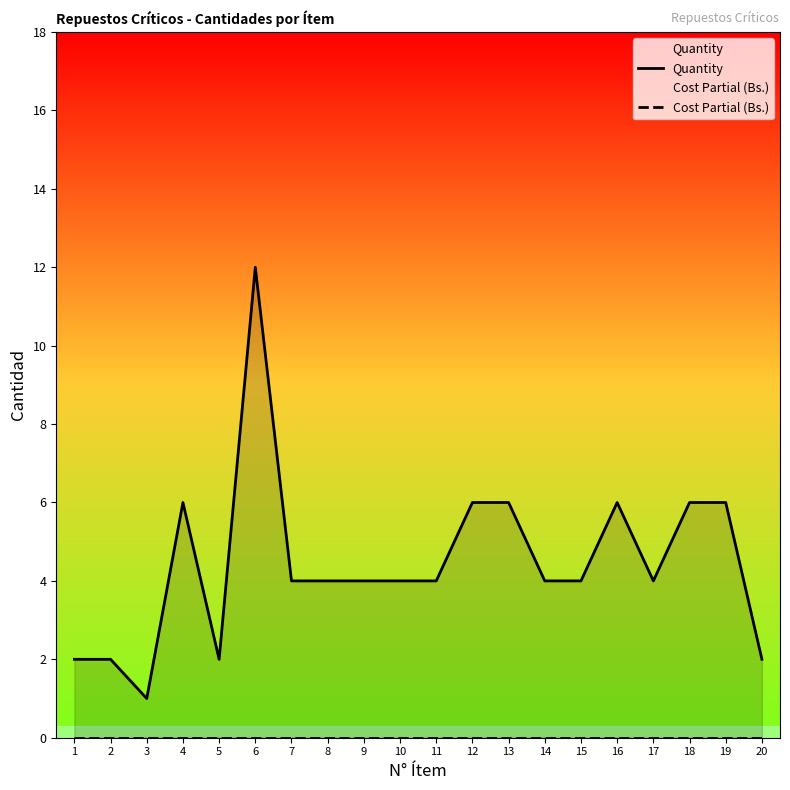

Which series has the widest spread of values?

Quantity